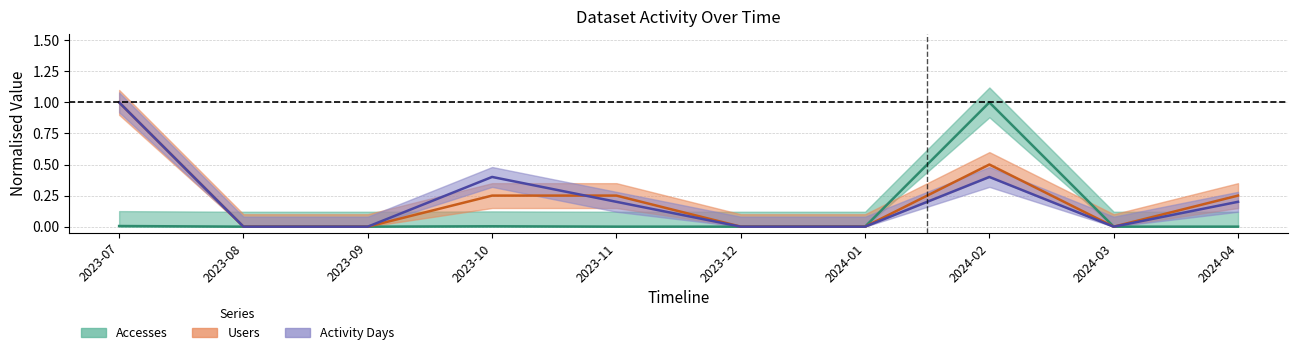

At which label is Activity Days closest to 0?

2023-08